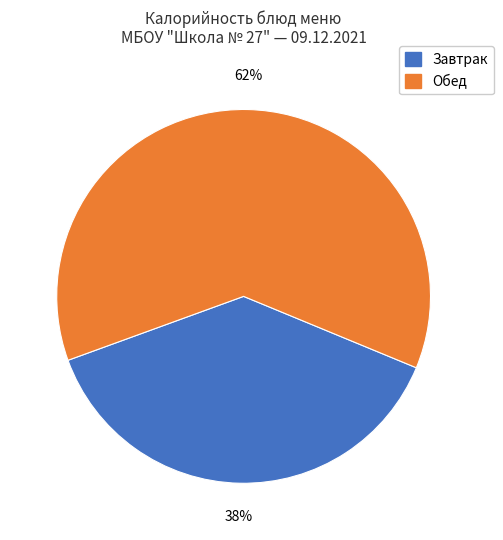

Does Завтрак account for over 50% of the chart?

No